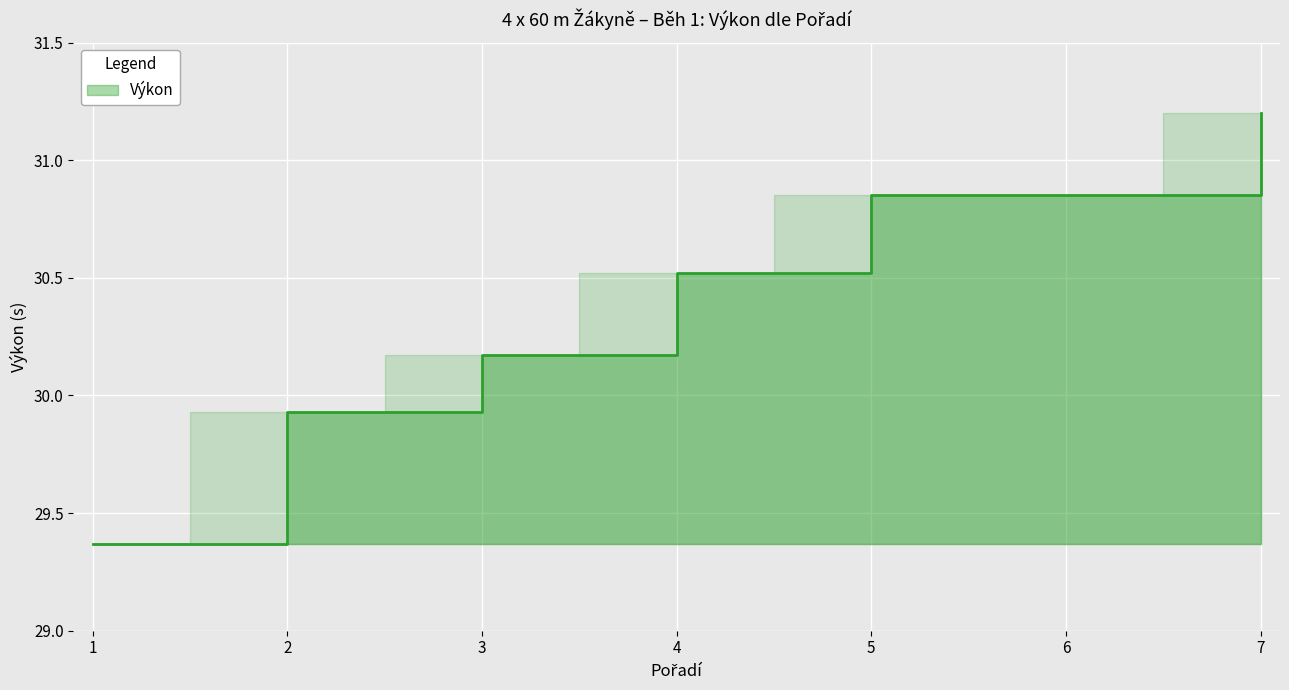

What is the value of the 4th point from the left?

30.5